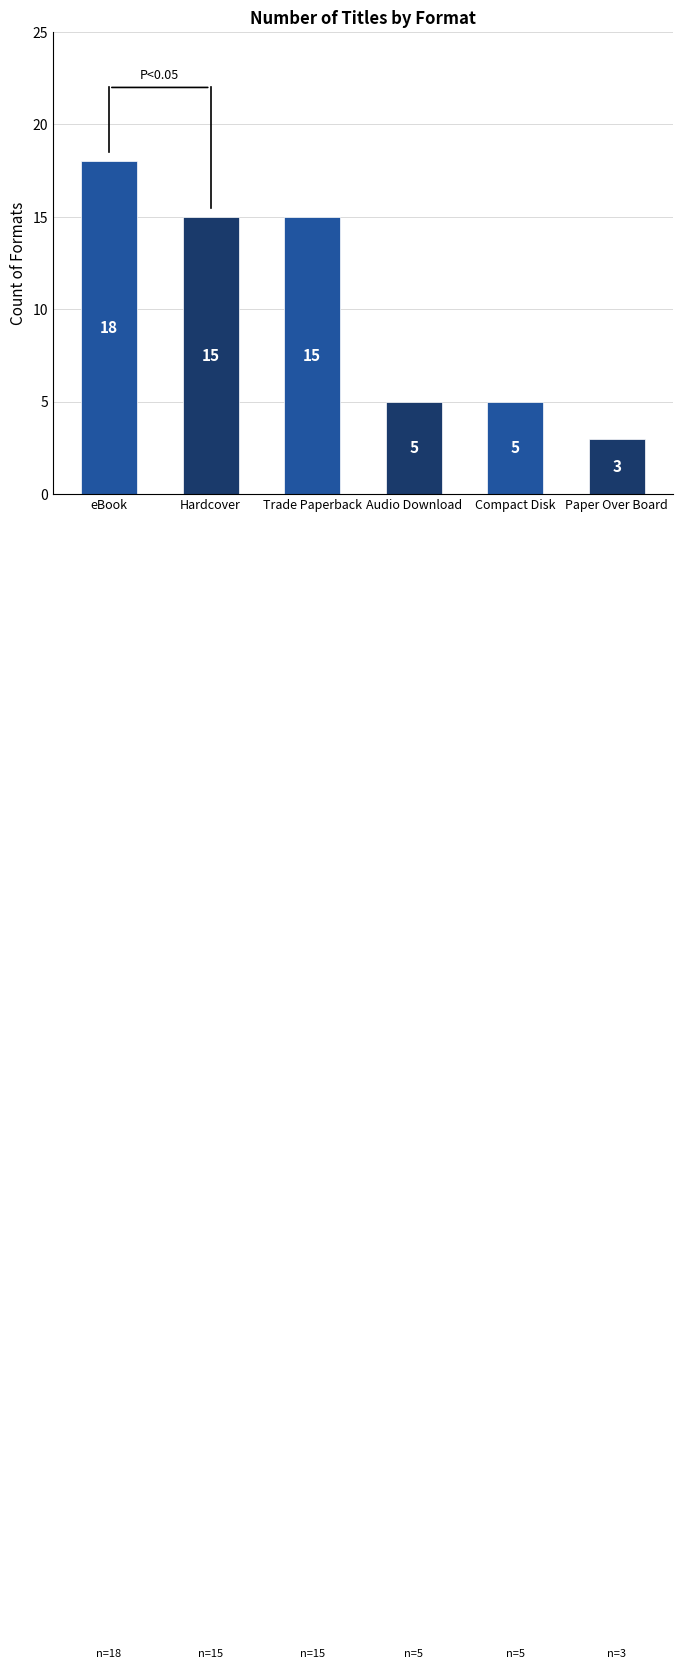

Reading left to right, what are all the values shown in this chart?

18	15	15	5	5	3